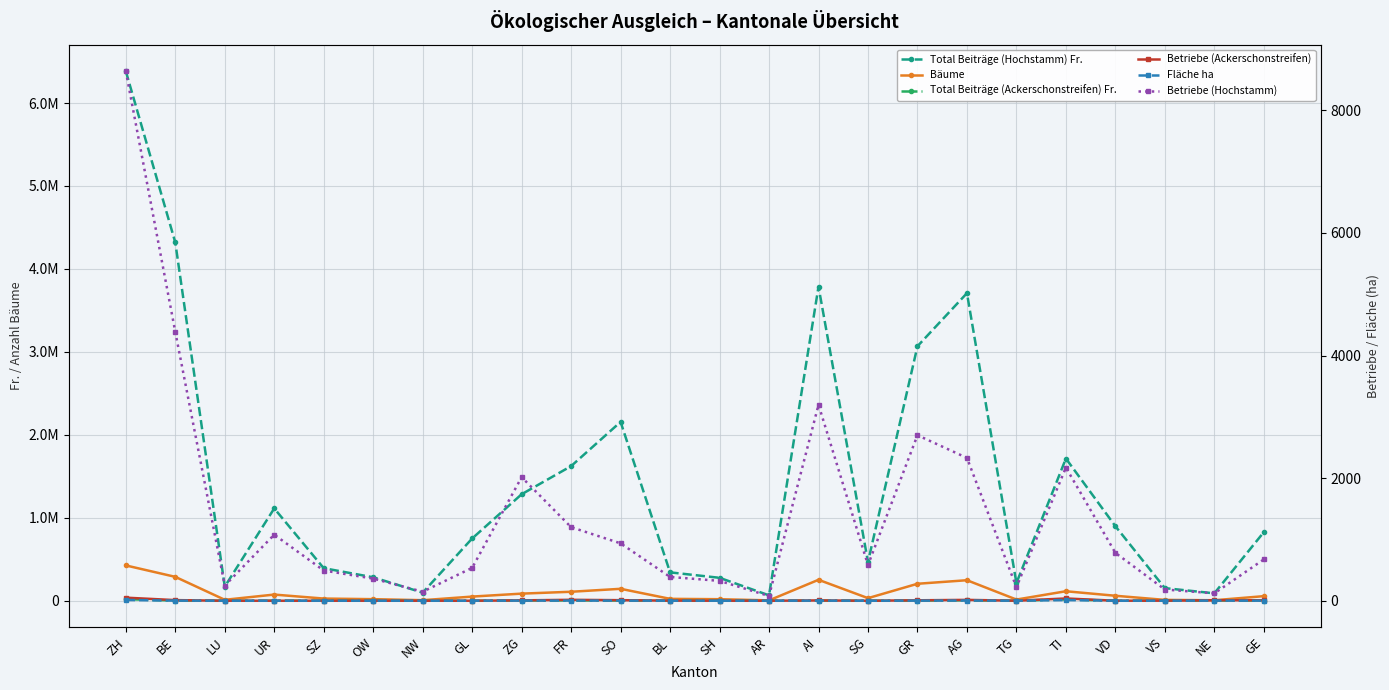

What is the total value across all series at OW?

301689.0